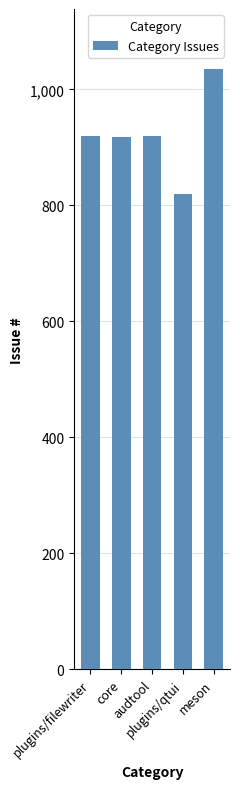

What is the maximum value shown in the chart?

1035